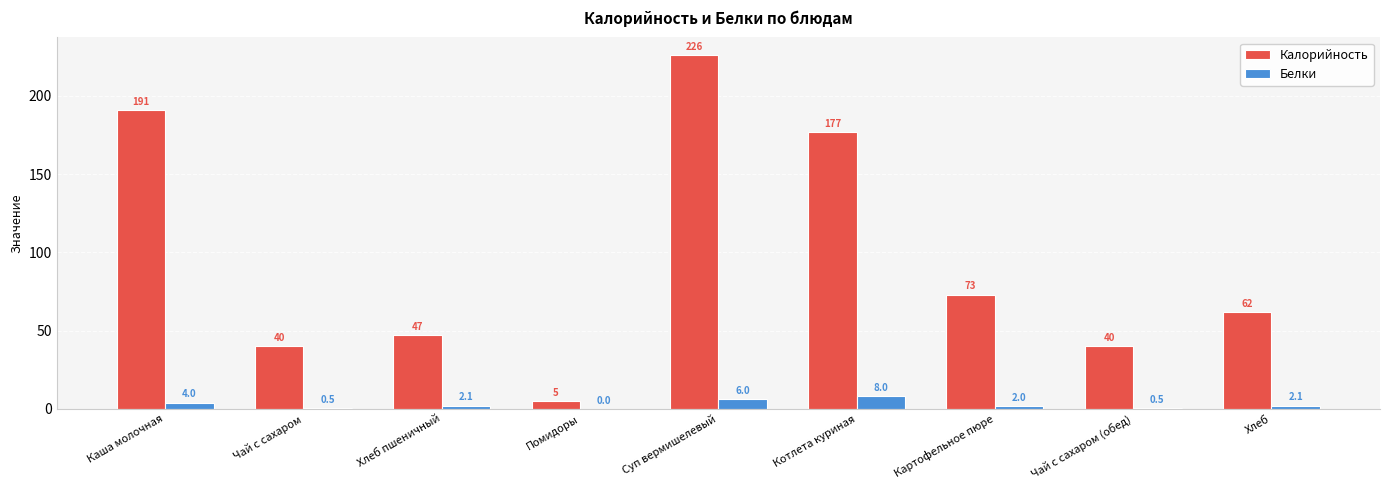

What is the sum of the Белки values at Помидоры and Чай с сахаром?

0.5